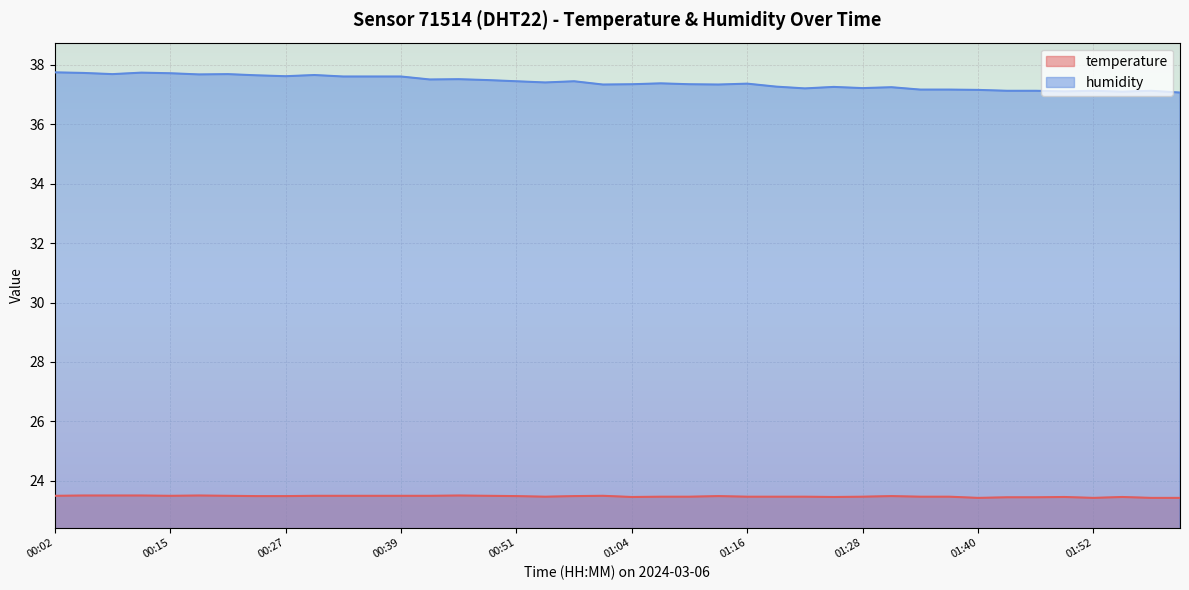

How many interior local peaks does the temperature series have?

7